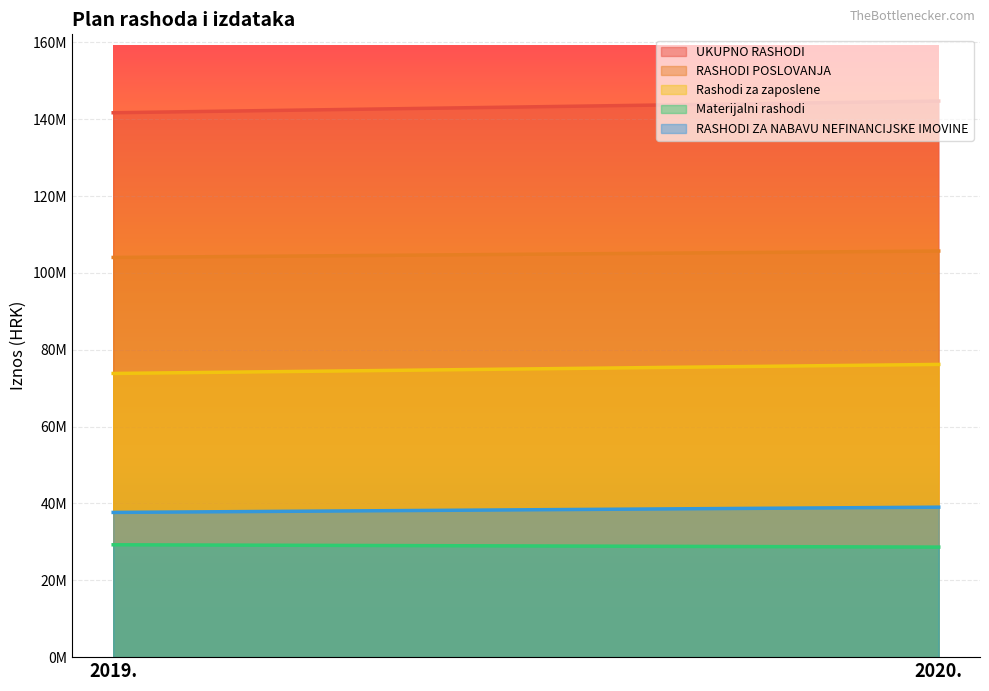

Reading left to right, transcribe all the data shown in this chart.

UKUPNO RASHODI: 141715500	144754500
RASHODI POSLOVANJA: 104043500	105714500
Rashodi za zaposlene: 73850000	76202000
Materijalni rashodi: 29251000	28645000
RASHODI ZA NABAVU NEFINANCIJSKE IMOVINE: 37672000	39040000